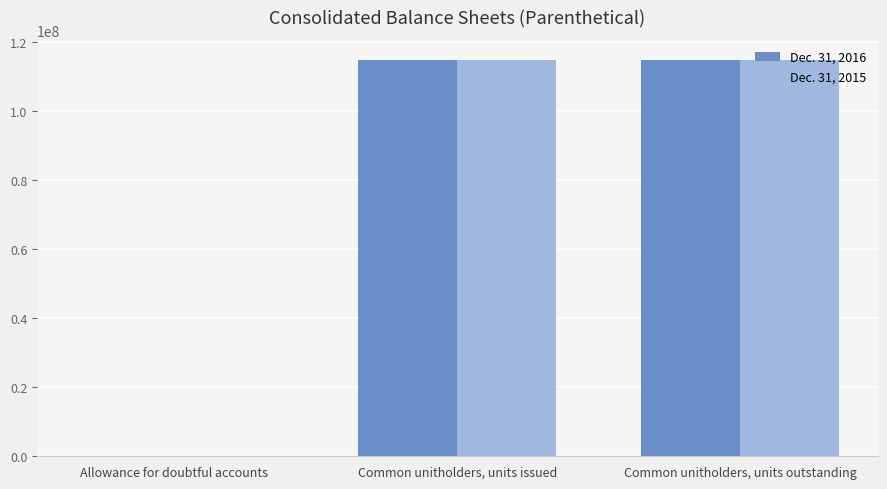

What is the sum of all Dec. 31, 2016 values?

229499696